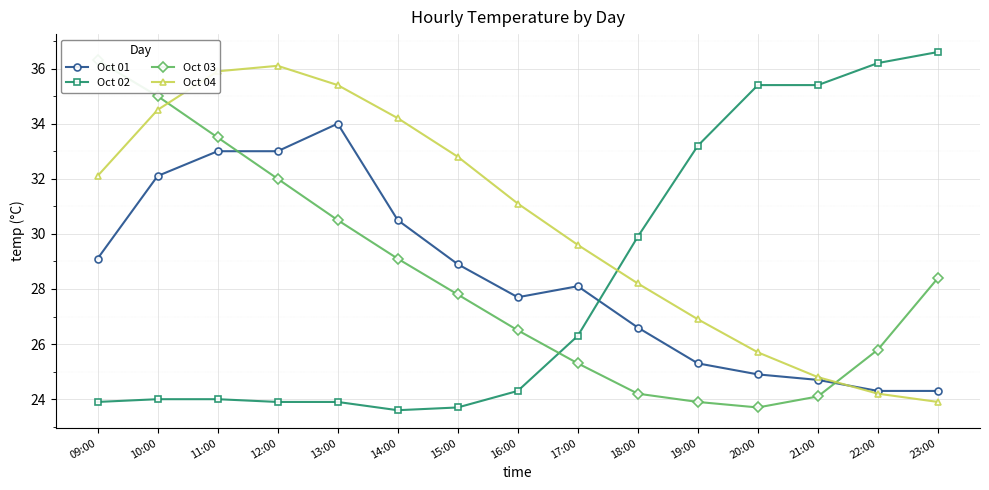

At which label is Oct 04 closest to 30?

17:00